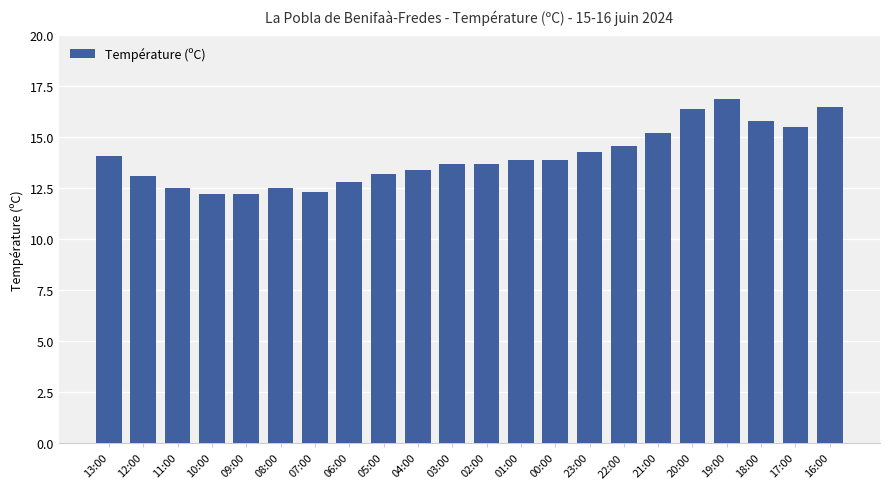

Between 01:00 and 10:00, which is larger?

01:00